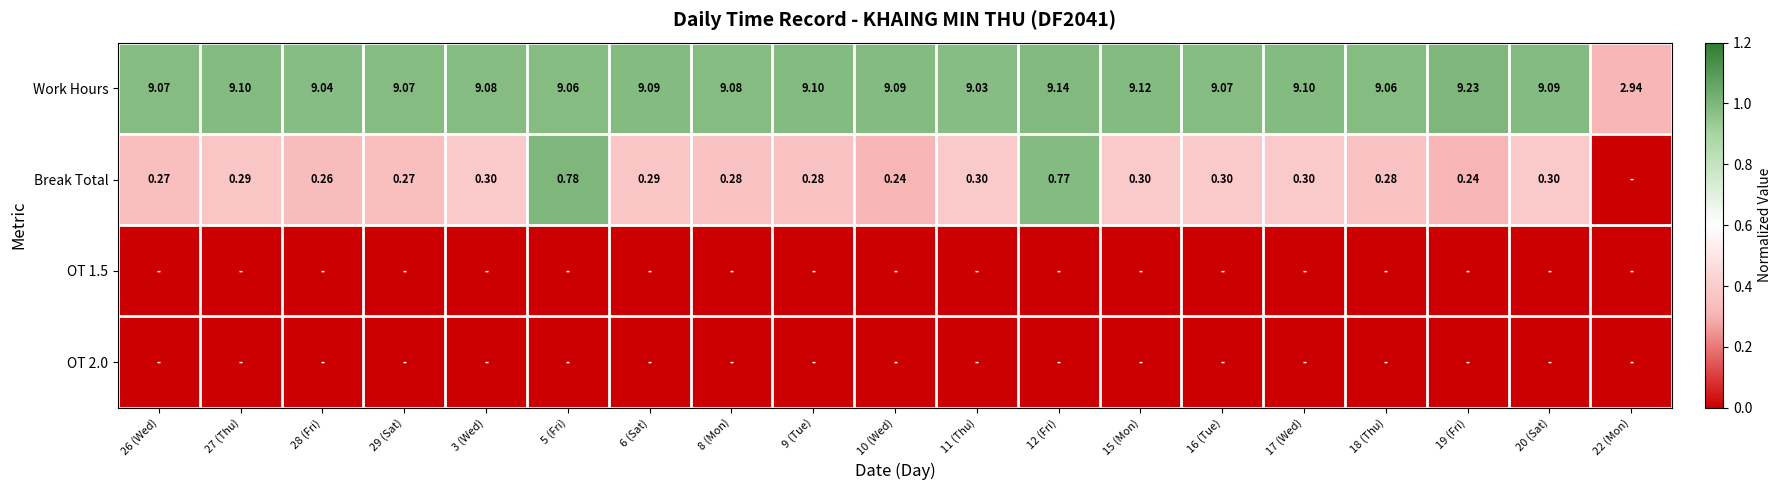

How many values in the Work Hours series are below 9?

1